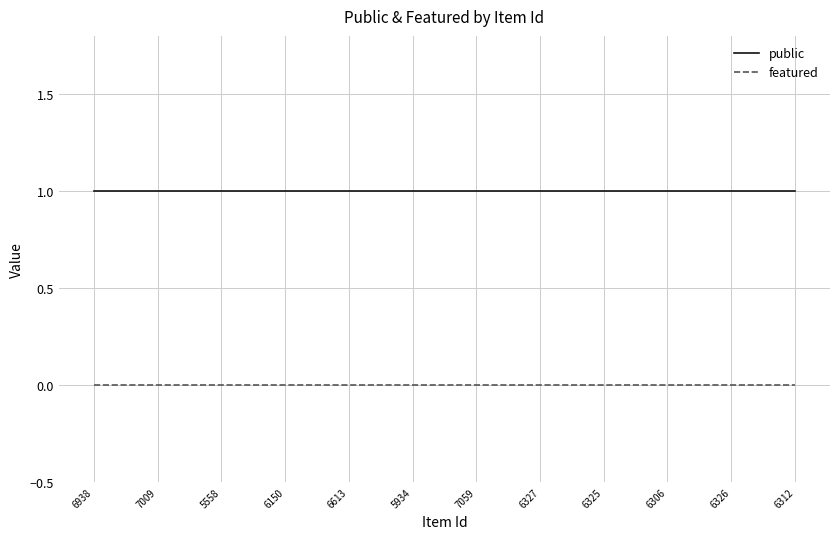

True or false: public and featured cross at least once.

False